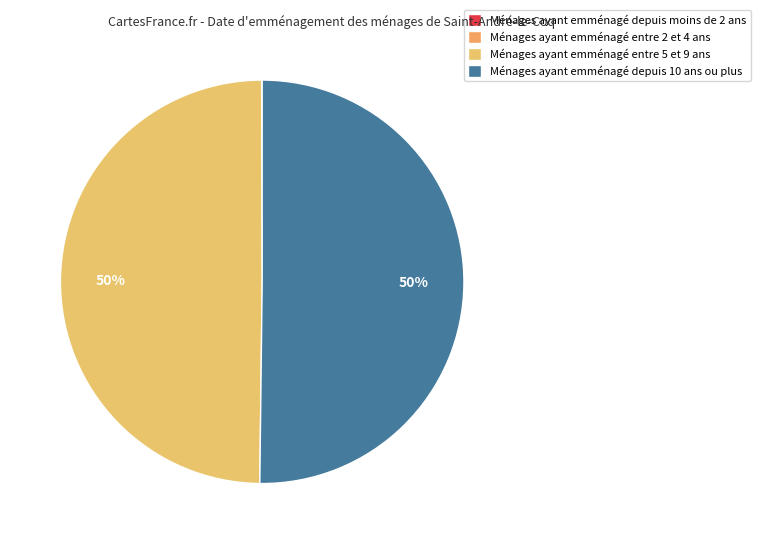

To the nearest percent, what is the difference between the largest and smallest slice percentages?

50%